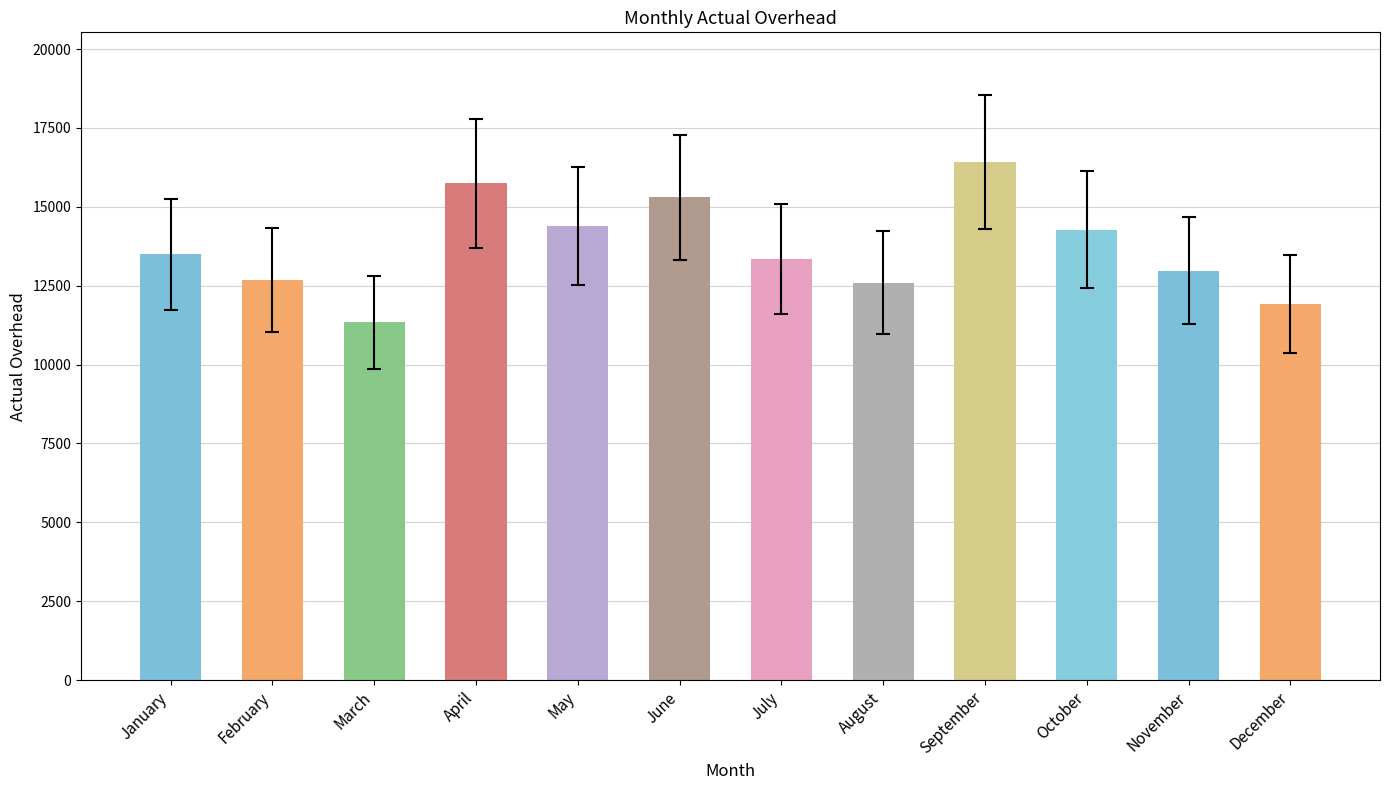

What is the difference between the values at January and August?

900